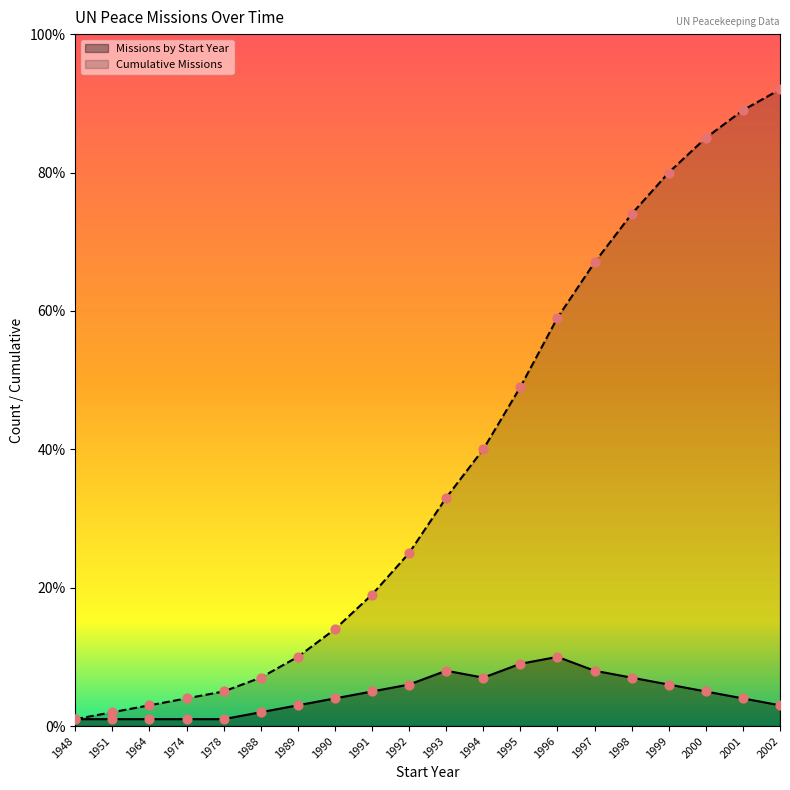

At which category is the sum across all series the highest?

2002